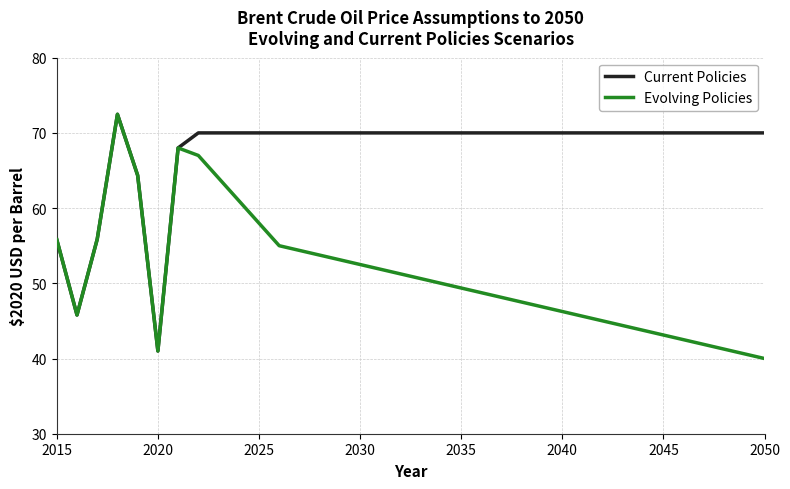

Which series has the largest total across all categories?

Current Policies